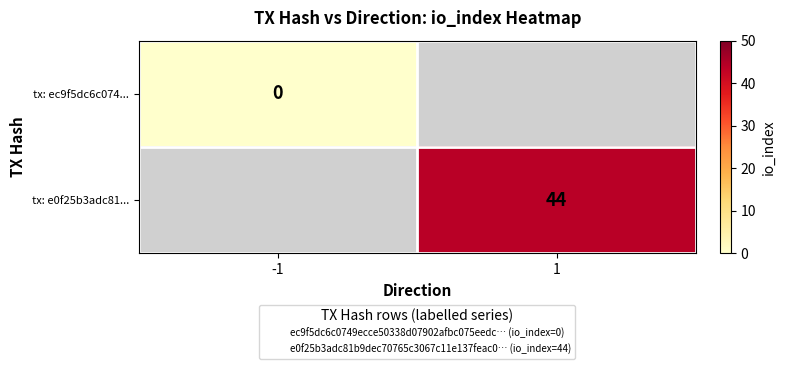

Is the value of tx: ec9f5dc6c074... at 1 greater than the value of tx: e0f25b3adc81... at -1?

No